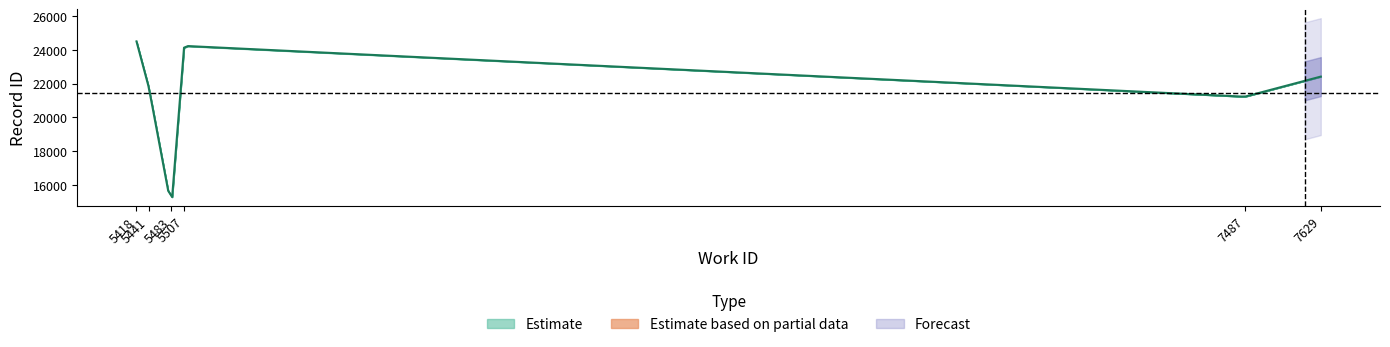

True or false: work_id and id intersect in this chart.

False